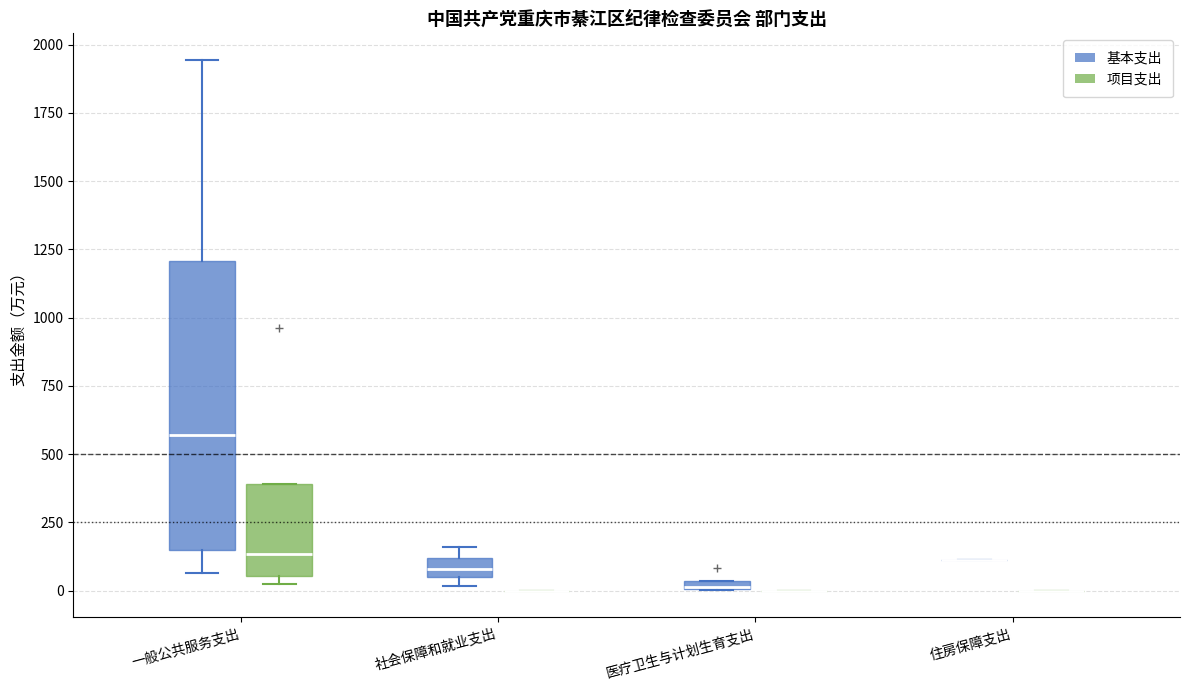

Comparing the boxes themselves (not the whiskers), which one is the tallest?

一般公共服务支出 (基本支出)